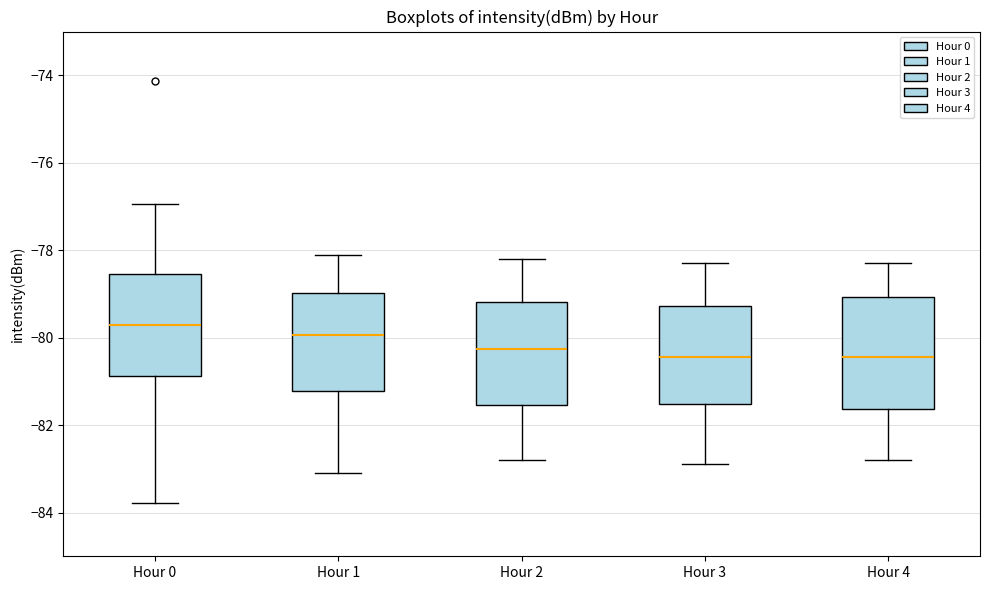

Where is the lower edge of the box for Hour 2 on the y-axis? The values are not printed on the chart, so give them approximately, as read against the axis.

-81.6